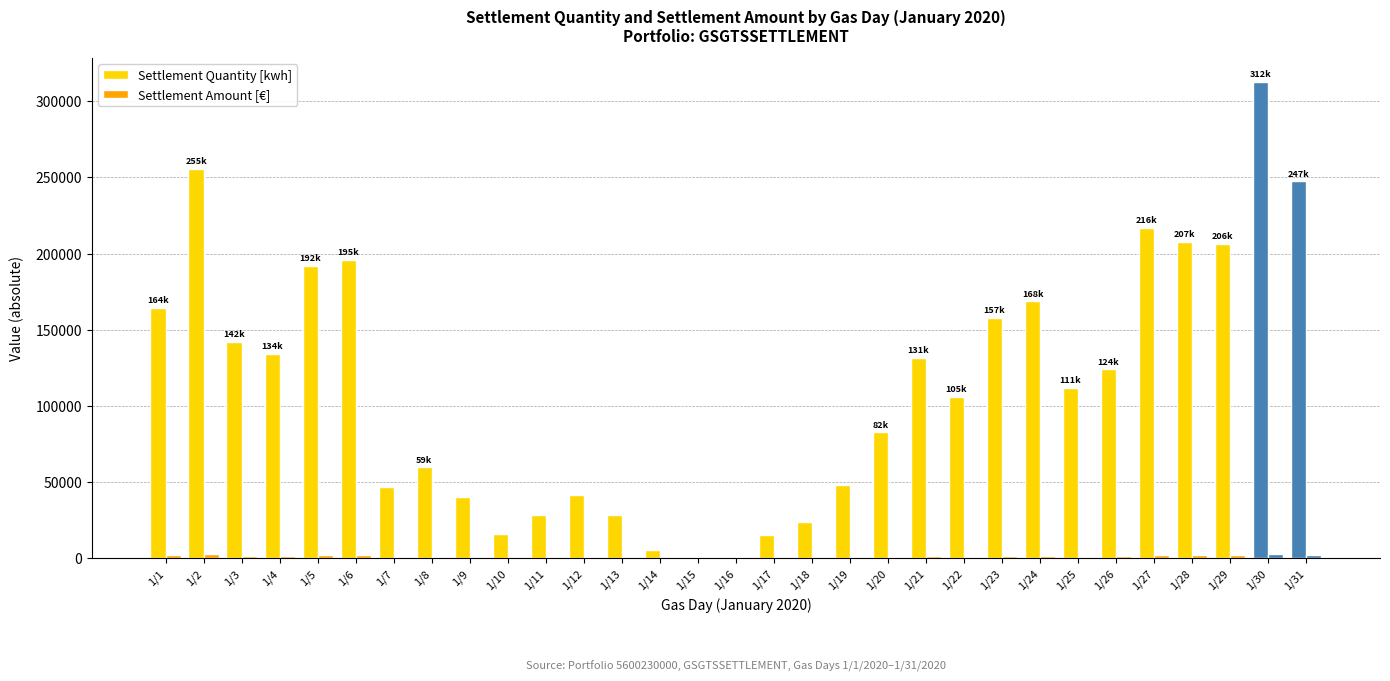

How many categories are shown in the chart?

31